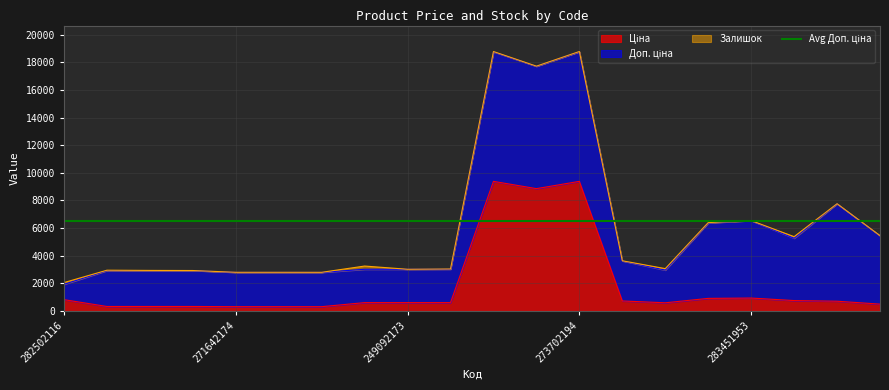

At which category is the sum across all series the highest?

273702194